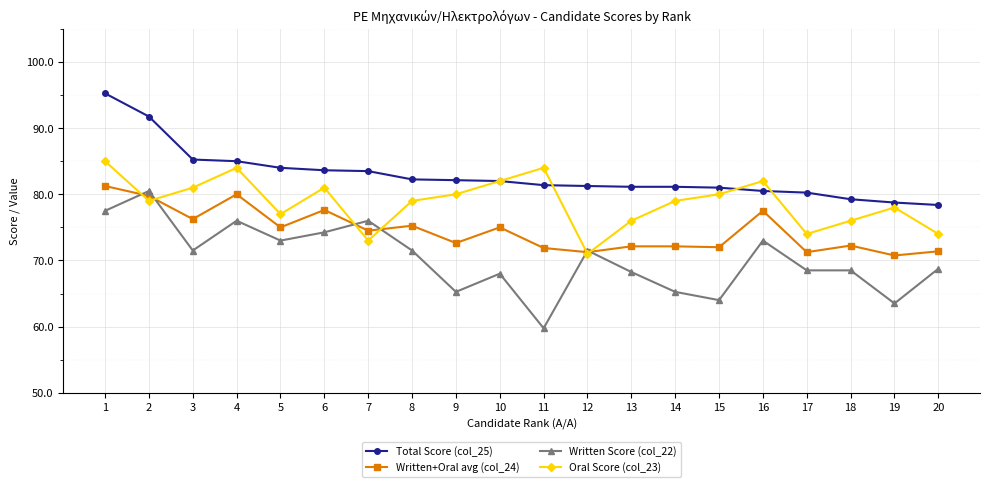

At which label is Oral Score (col_23) closest to 78?

19